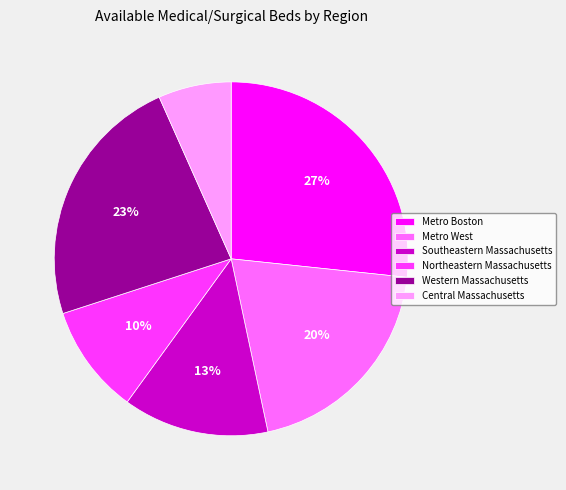

What is the smallest slice in the pie chart?

Central Massachusetts